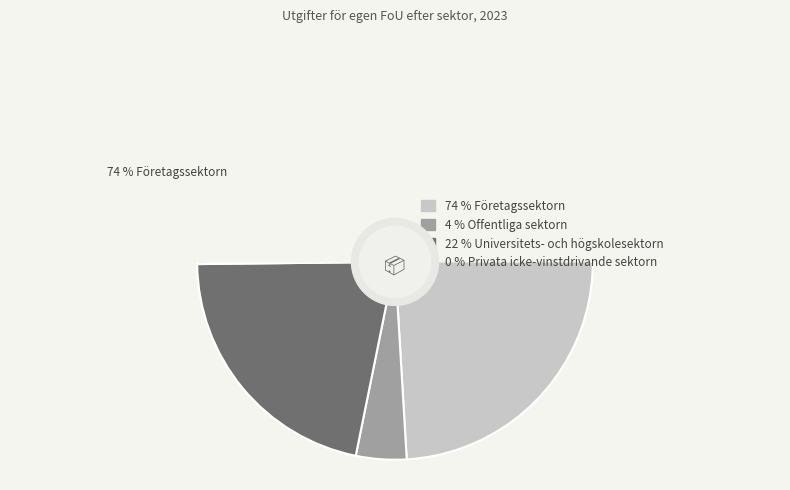

Which slice is the smallest?

Privata icke-vinstdrivande sektorn